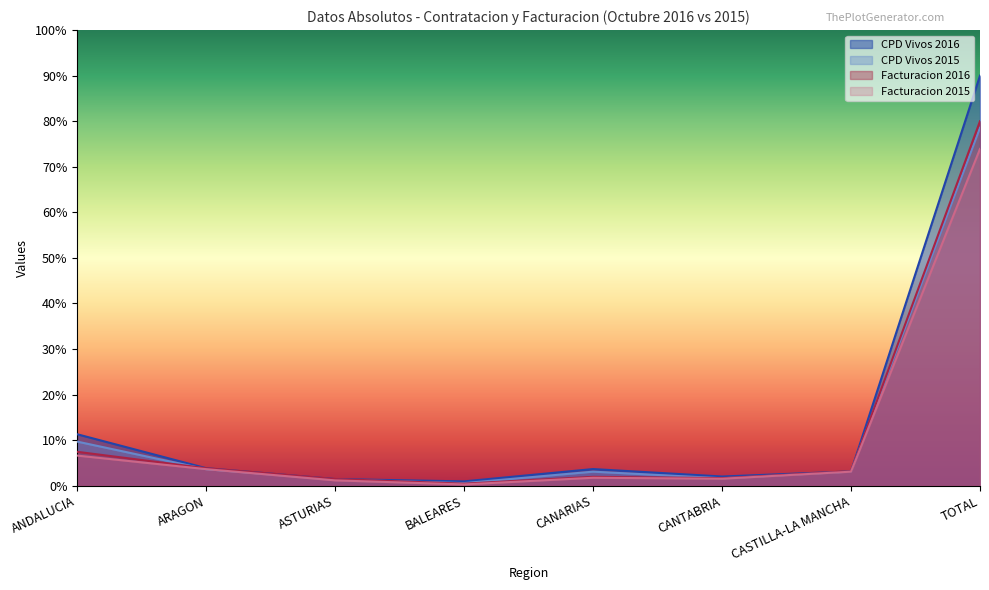

The Facturacion 2016 series shows 2.0 at CANARIAS. True or false?

True